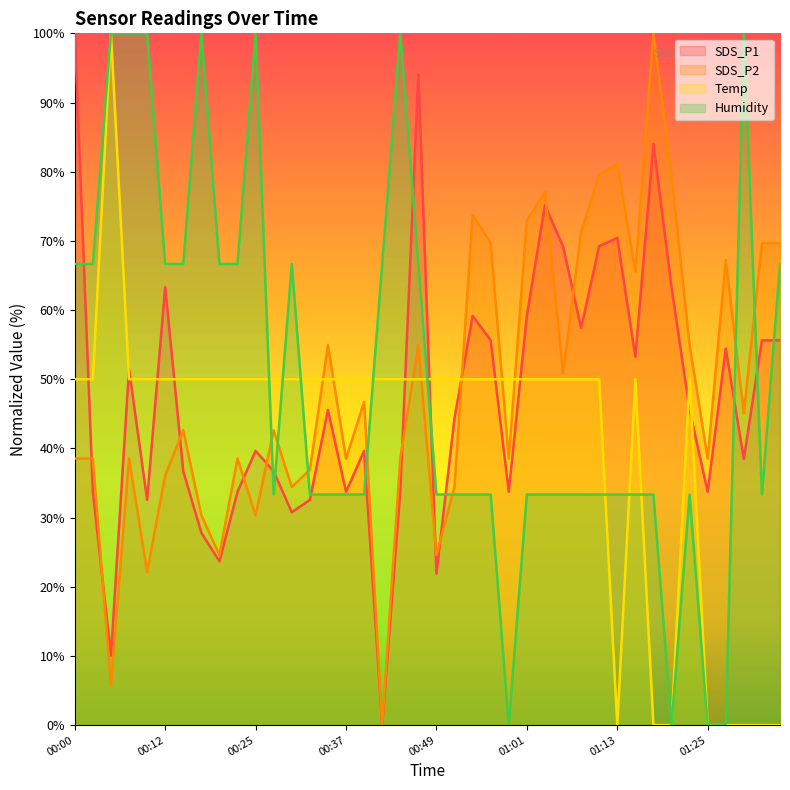

In SDS_P2, how many points are higher than both neighbors (excluding endpoints)?

12